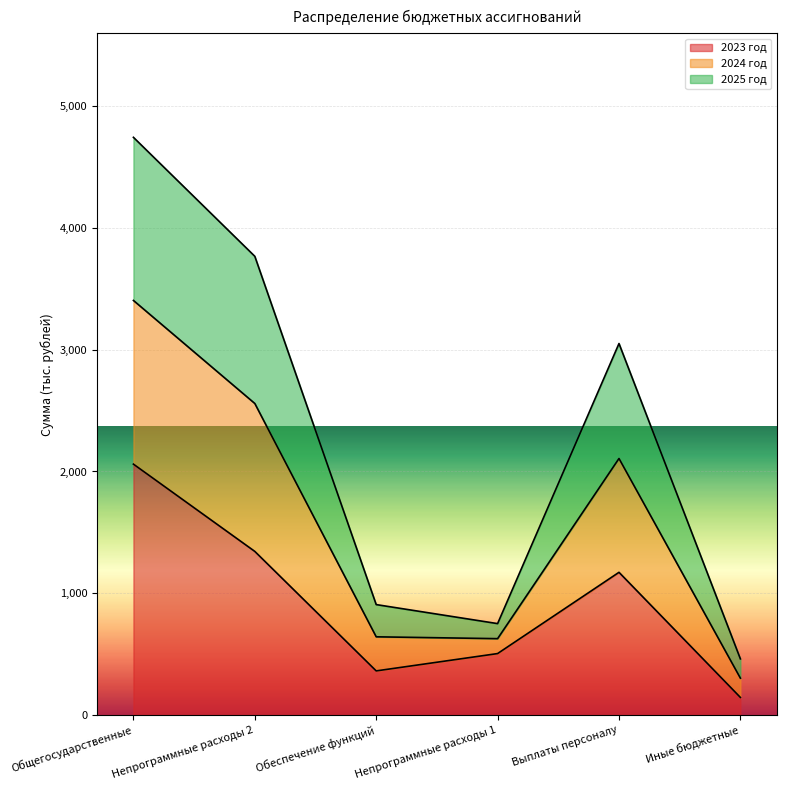

What is the maximum value for 2023 год?

2060.5